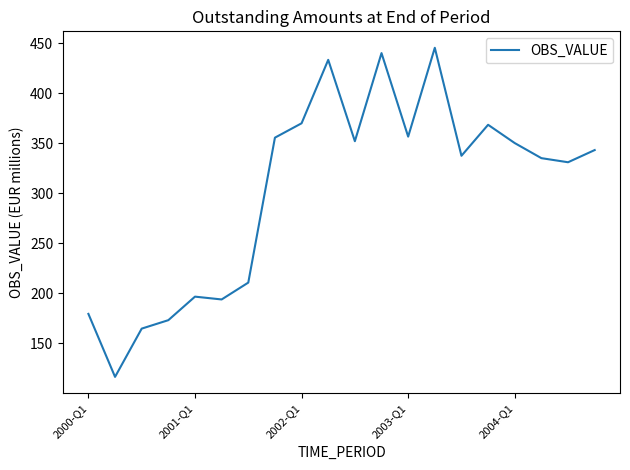

What is the difference between the maximum and minimum values?

328.9